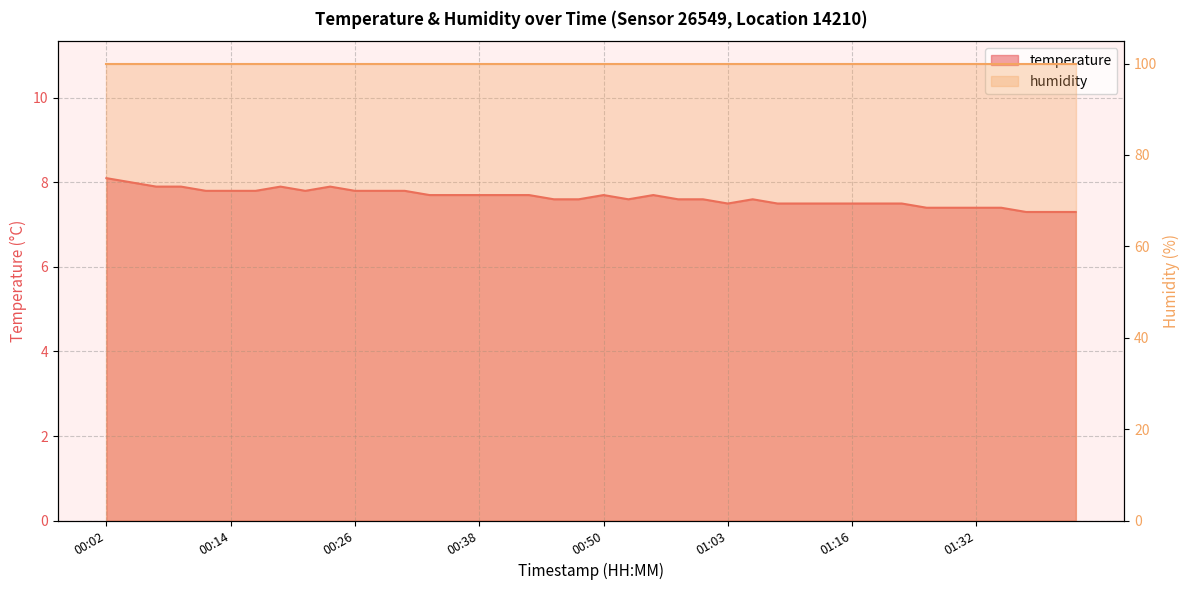

What is the minimum value shown in the chart?

7.3